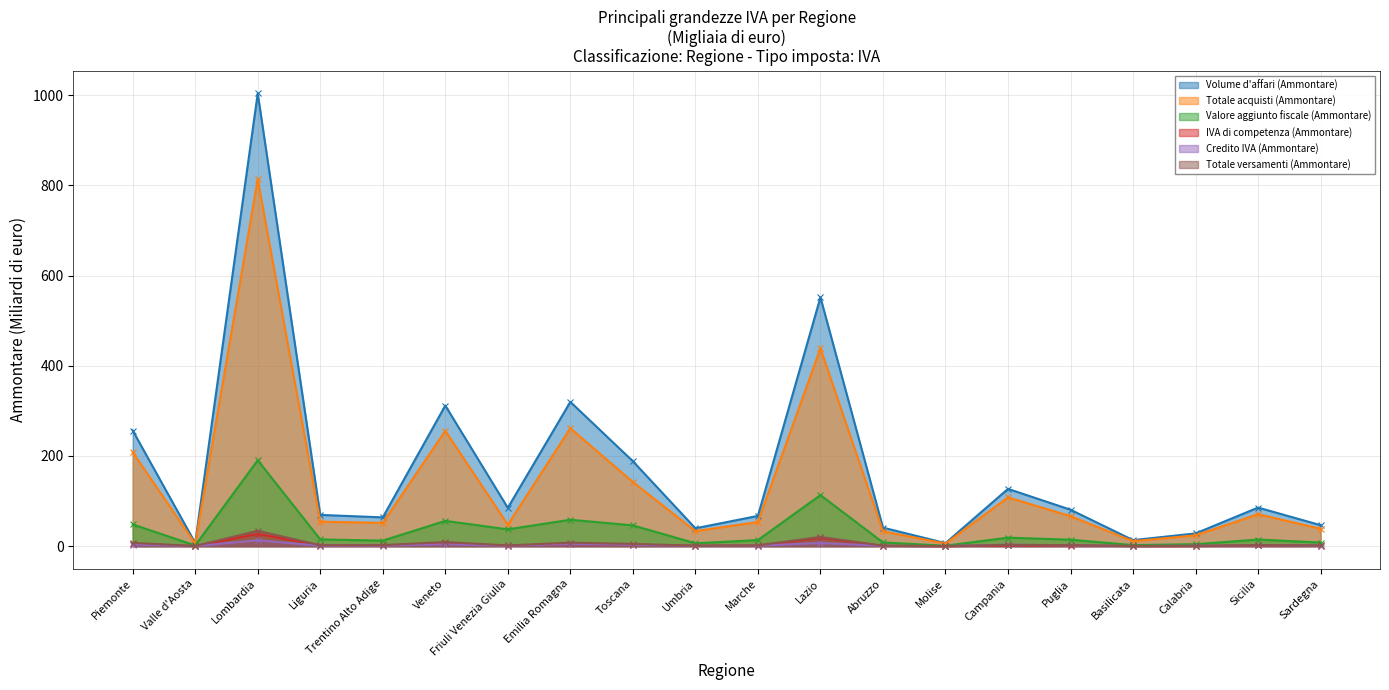

Is the value of Credito IVA (Ammontare) at Liguria greater than the value of Totale acquisti (Ammontare) at Marche?

No